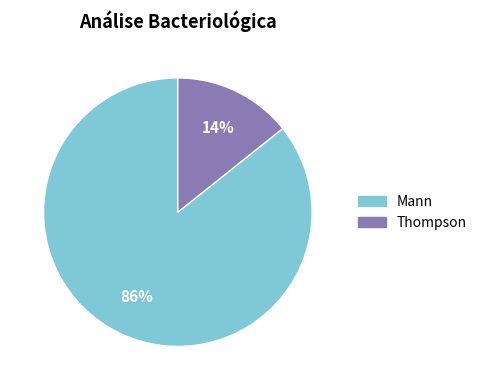

To the nearest percent, what is the average slice percentage?

50%